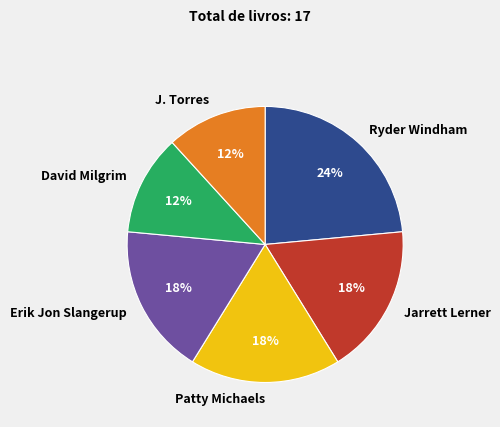

Is it true that J. Torres is 26% of the pie?

False